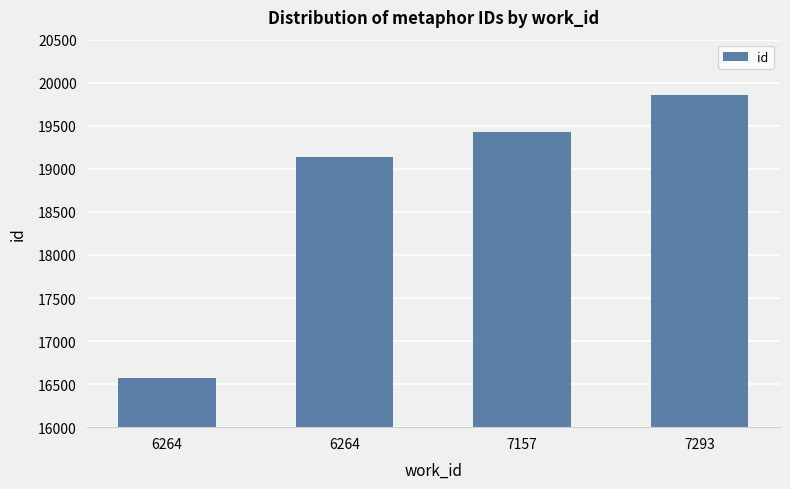

Where does the data first go above 19426?

7293